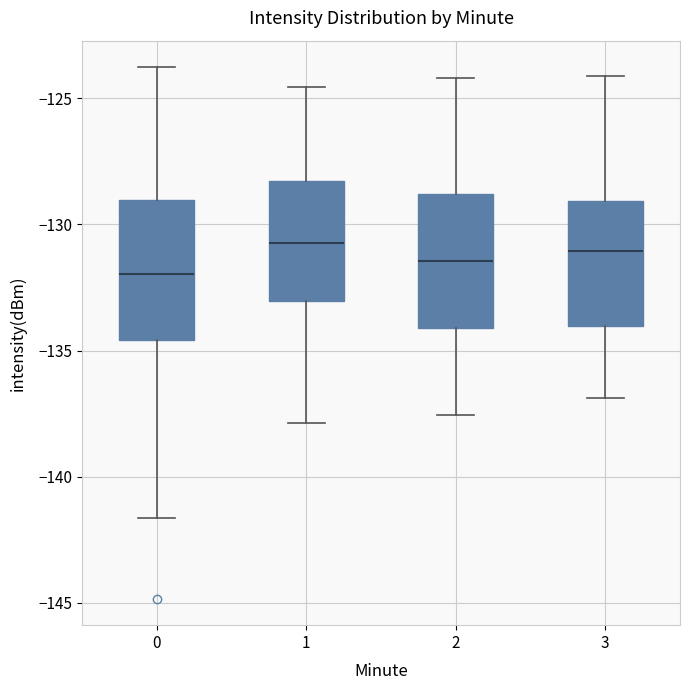

Reading left to right, read every box against the y-axis: the position of its median line, the range the box covers, and the ends of its whiskers. The values are not printed on the chart, so give them approximately, as read against the axis.

0: median -132.0, box -134.5 to -129.0, whiskers -141.5 to -124.0
1: median -130.5, box -133.0 to -128.5, whiskers -138.0 to -124.5
2: median -131.5, box -134.0 to -129.0, whiskers -137.5 to -124.0
3: median -131.0, box -134.0 to -129.0, whiskers -137.0 to -124.0